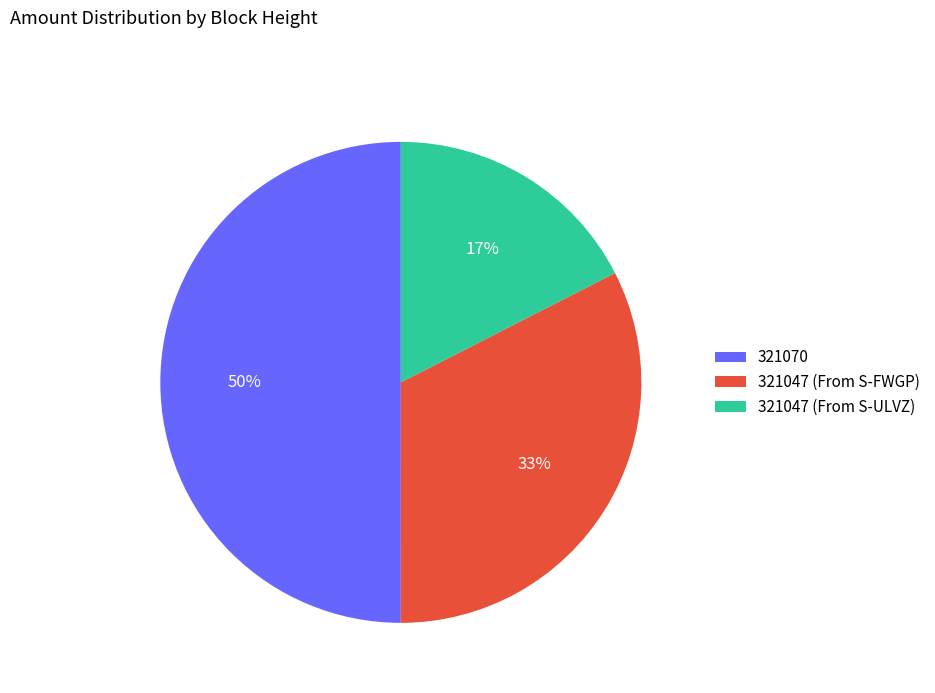

Is the sum of 321047 (From S-ULVZ) and 321070 greater than half?

Yes